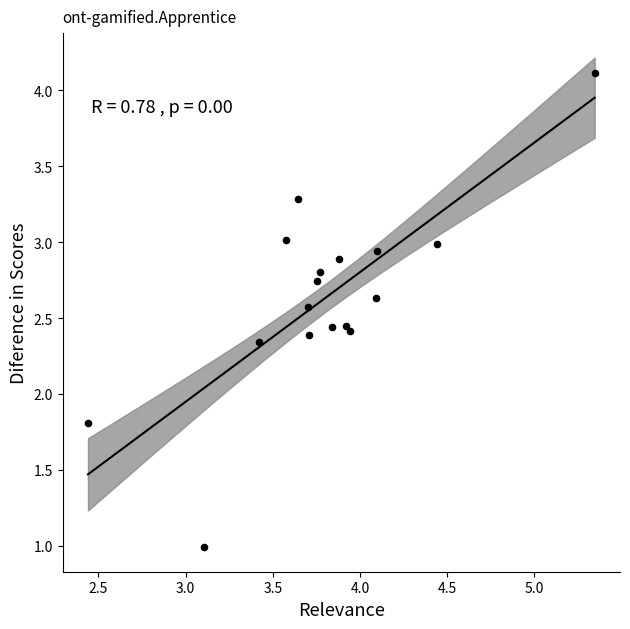

What Y value in the scatter plot is closest to 2?

1.8